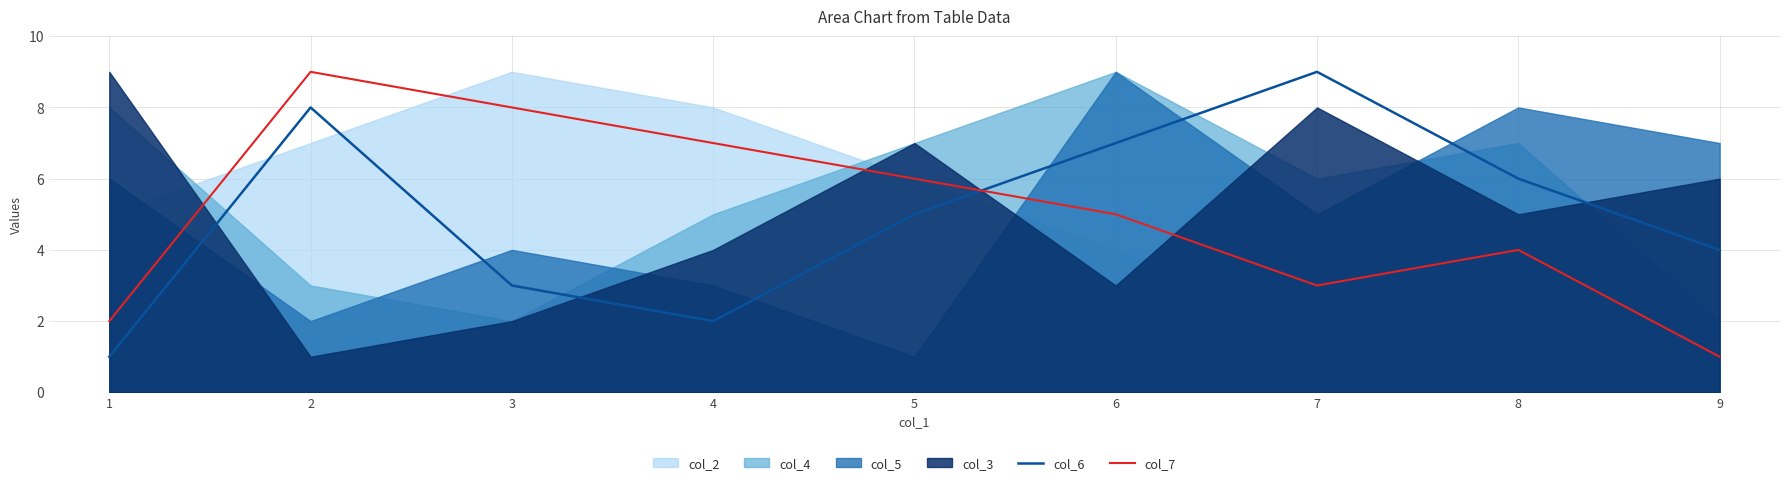

What is the value of the col_6 point at the 1st from the left?

1